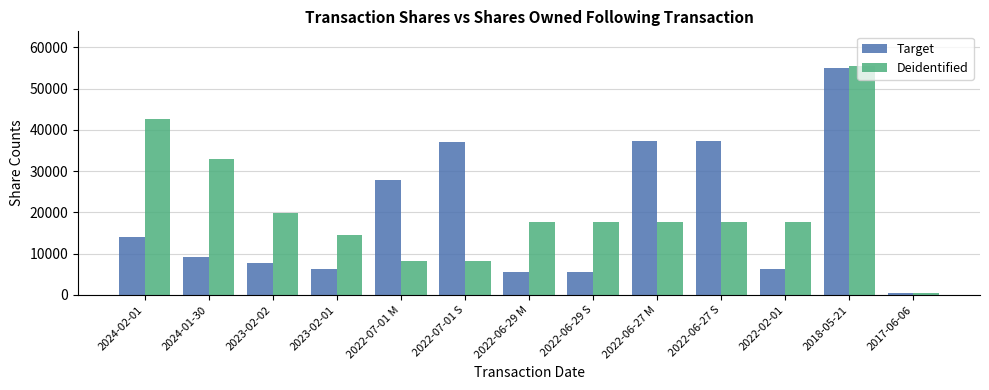

Which label corresponds to the largest value in the chart?

2018-05-21